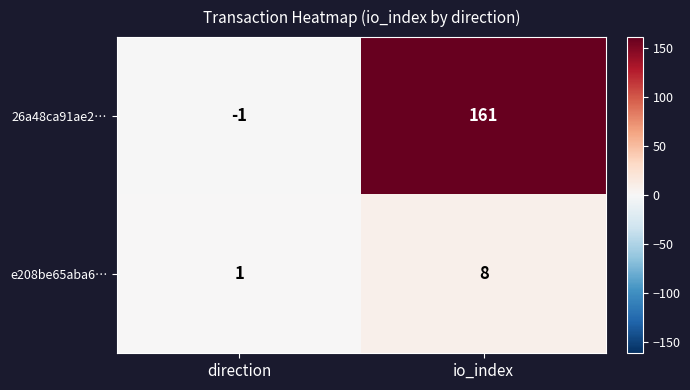

List the series in order of their peak value, highest first.

26a48ca91ae2…, e208be65aba6…